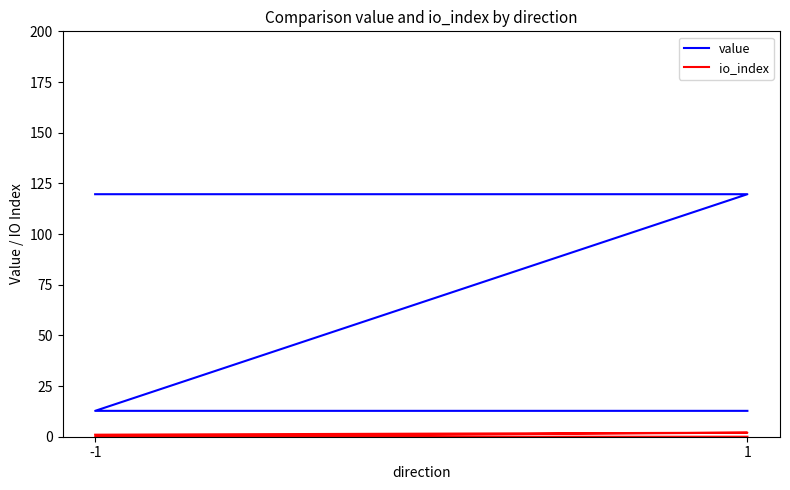

Which series has the widest spread of values?

value